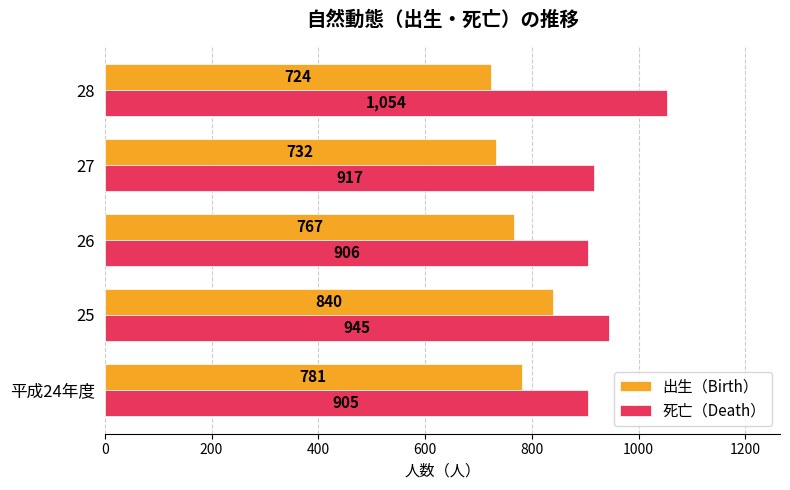

What is the average value of the 死亡（Death） series?

945